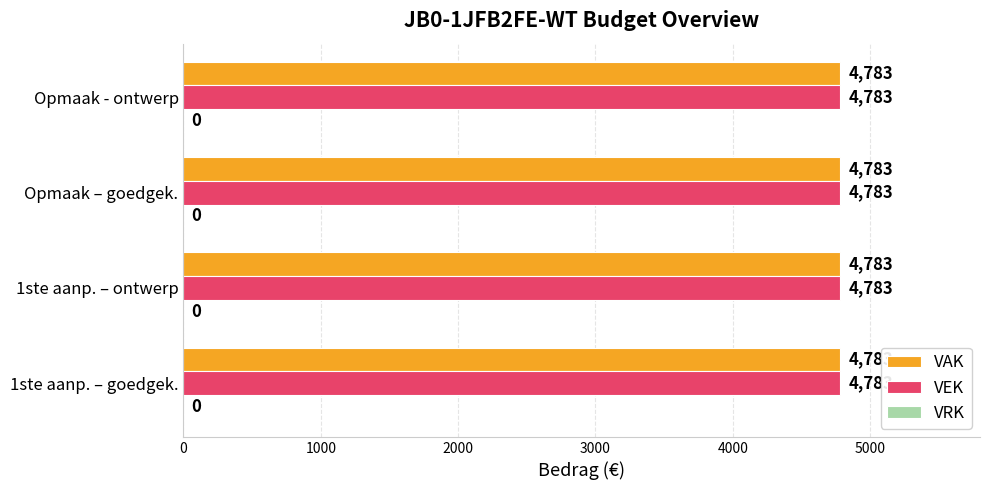

What are all the series names shown in the legend?

VAK, VEK, VRK